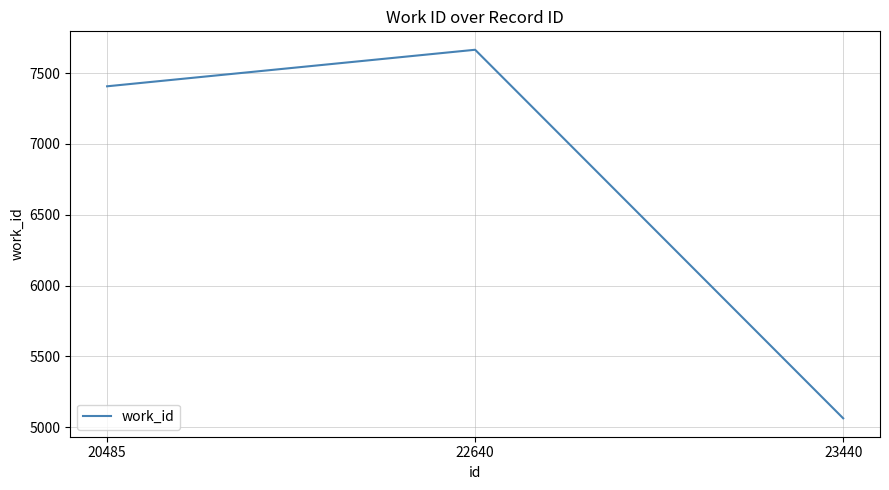

What is the difference between the values at 22640 and 23440?

2602